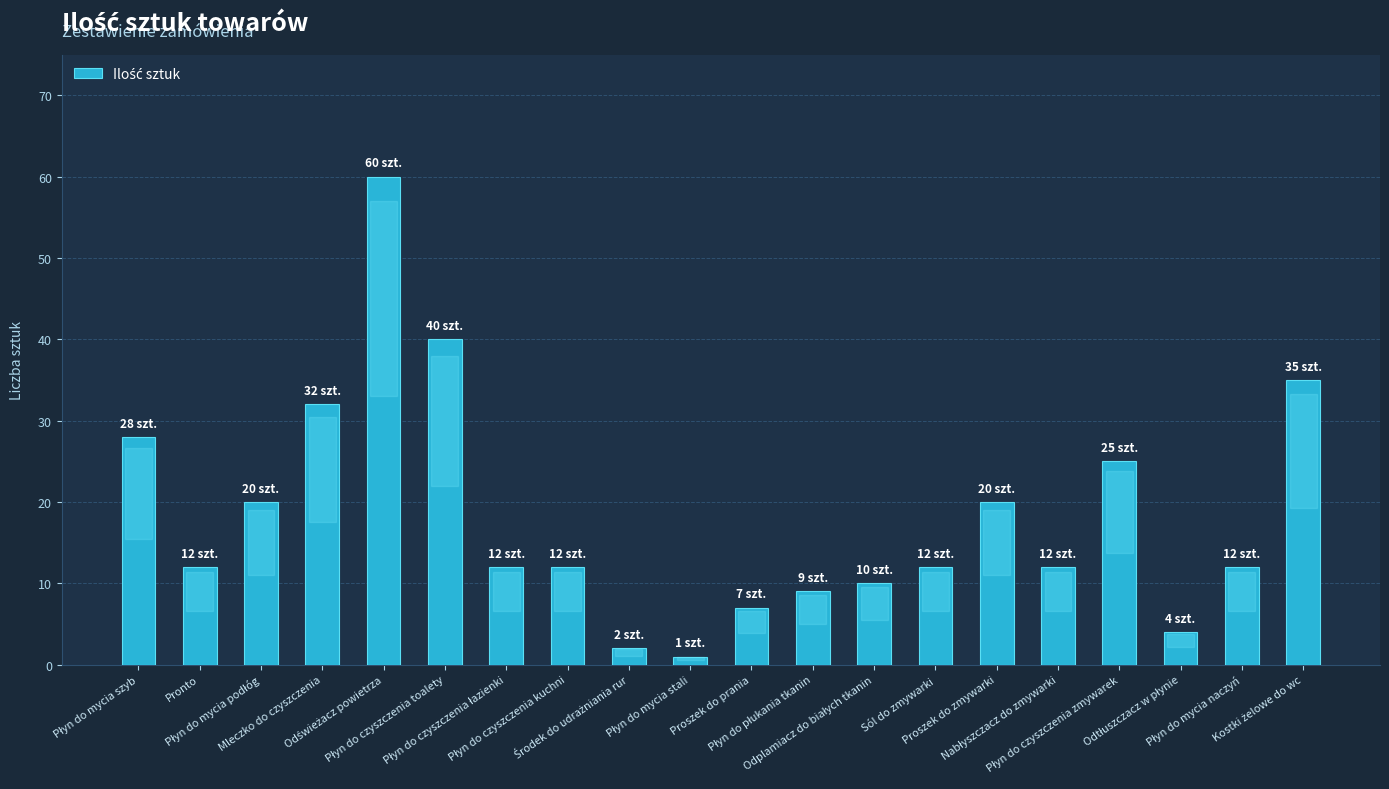

Does the chart contain any negative values?

No